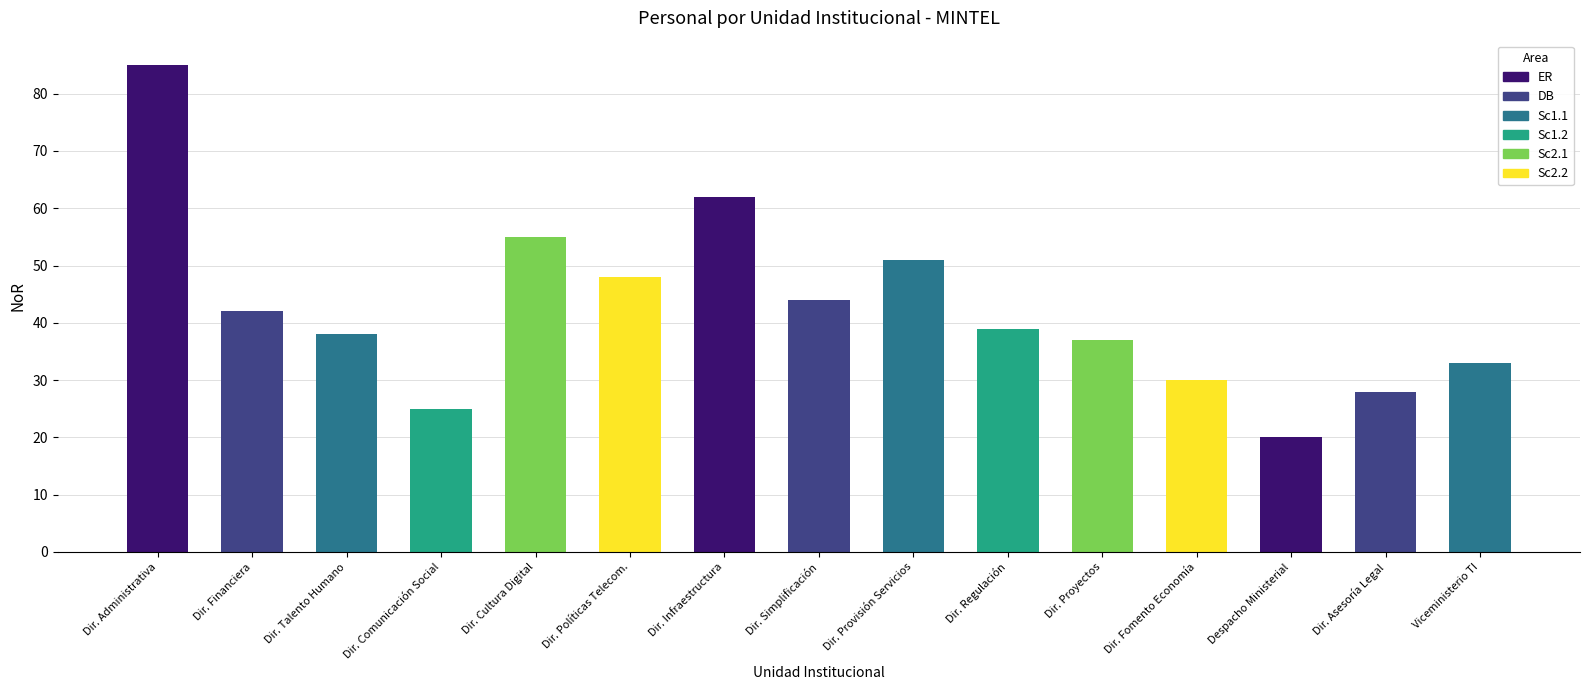

Reading left to right, extract all data points from this chart.

85	42	38	25	55	48	62	44	51	39	37	30	20	28	33